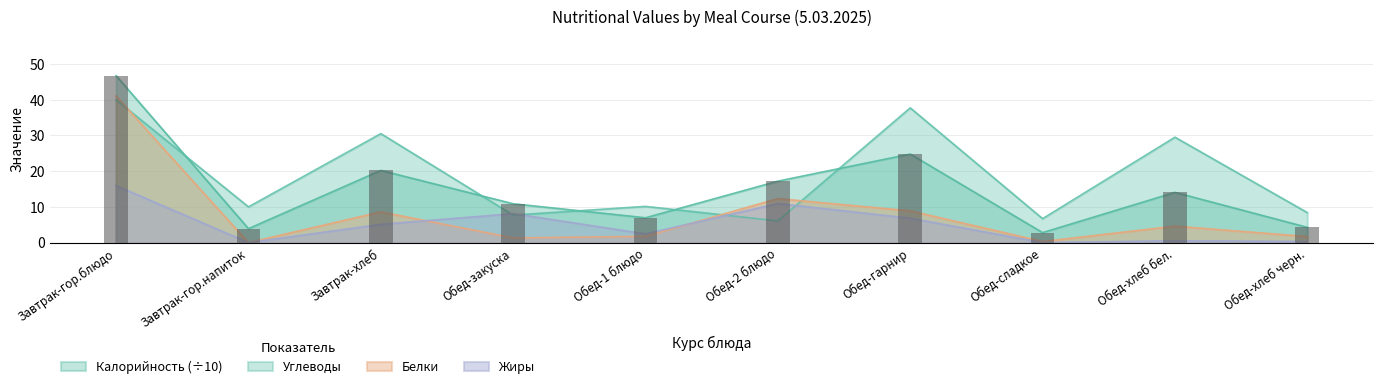

At which category does the chart reach its peak across all series?

Завтрак-гор.блюдо